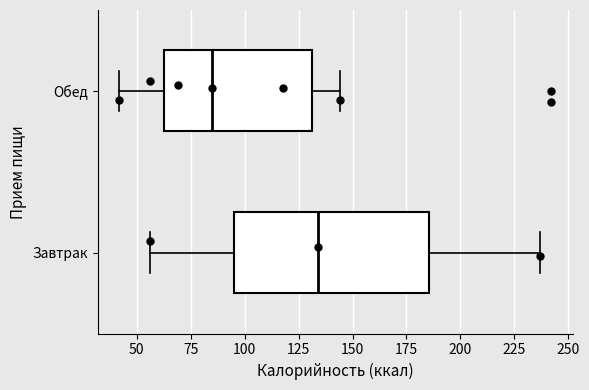

Which box is the widest, from its left edge to its right edge?

Завтрак